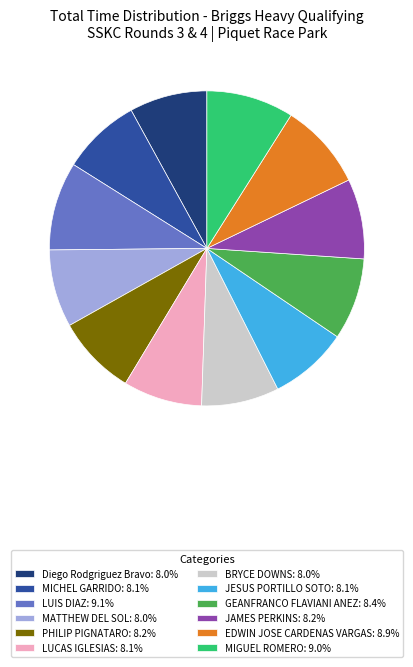

Does BRYCE DOWNS: 8.0% represent more than half of the total?

No